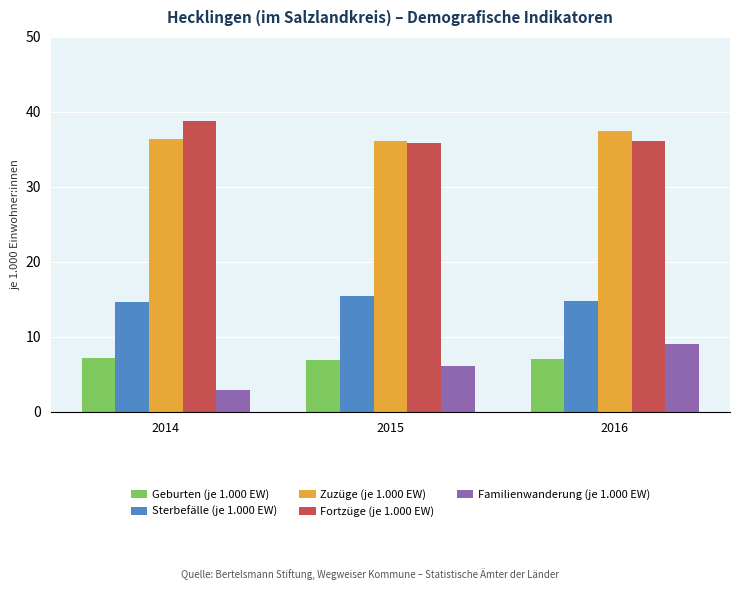

The value of Fortzüge (je 1.000 EW) at 2016 is 36.1. True or false?

True